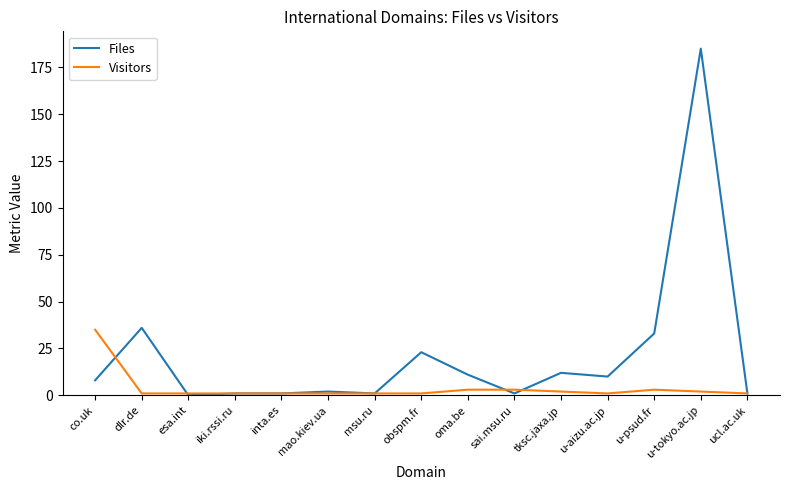

Which category has the highest value across all series?

u-tokyo.ac.jp